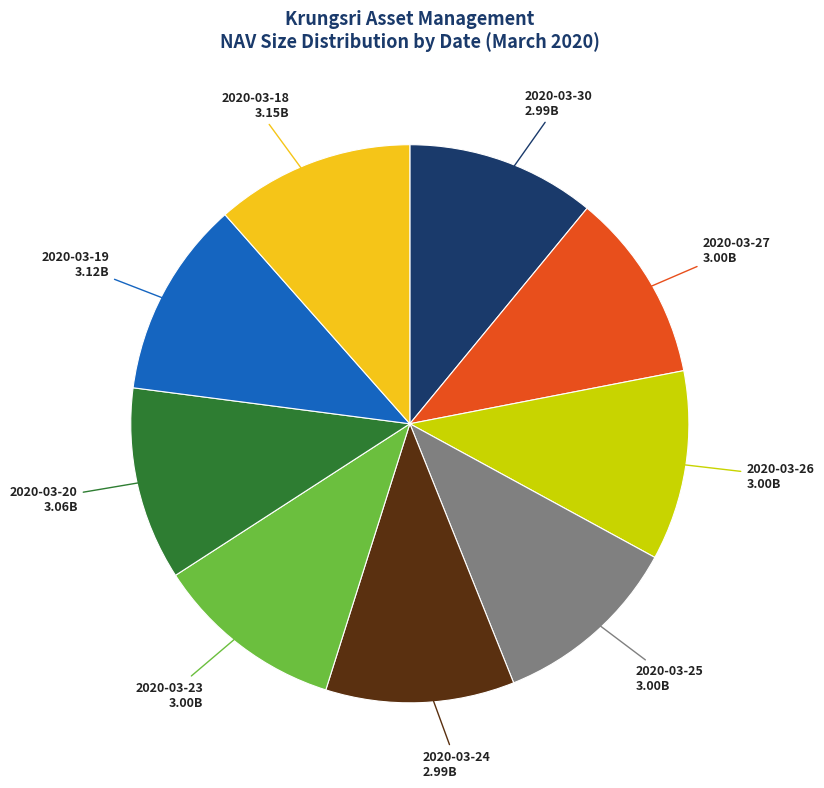

Which has a higher value, 2020-03-27 or 2020-03-18?

2020-03-18